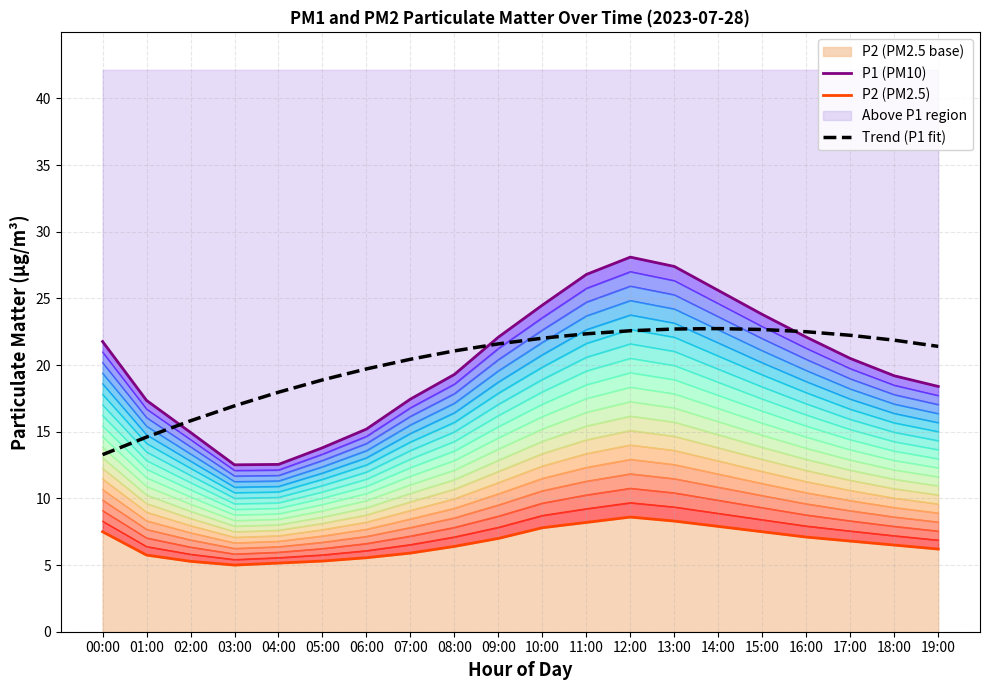

Reading right to left, transcribe all the data shown in this chart.

P1 (PM10): 19:00=18.4	18:00=19.2	17:00=20.5	16:00=22.1	15:00=23.8	14:00=25.6	13:00=27.4	12:00=28.1	11:00=26.8	10:00=24.5	09:00=22.1	08:00=19.3	07:00=17.4	06:00=15.2	05:00=13.8	04:00=12.6	03:00=12.5	02:00=14.9	01:00=17.4	00:00=21.8
P2 (PM2.5): 19:00=6.2	18:00=6.5	17:00=6.8	16:00=7.1	15:00=7.5	14:00=7.9	13:00=8.3	12:00=8.6	11:00=8.2	10:00=7.8	09:00=7.0	08:00=6.4	07:00=5.9	06:00=5.5	05:00=5.3	04:00=5.2	03:00=5.0	02:00=5.3	01:00=5.8	00:00=7.5
Trend (P1 fit): 19:00=21.4	18:00=21.9	17:00=22.2	16:00=22.5	15:00=22.7	14:00=22.7	13:00=22.7	12:00=22.6	11:00=22.3	10:00=22.0	09:00=21.6	08:00=21.1	07:00=20.4	06:00=19.7	05:00=18.9	04:00=18.0	03:00=16.9	02:00=15.8	01:00=14.6	00:00=13.3